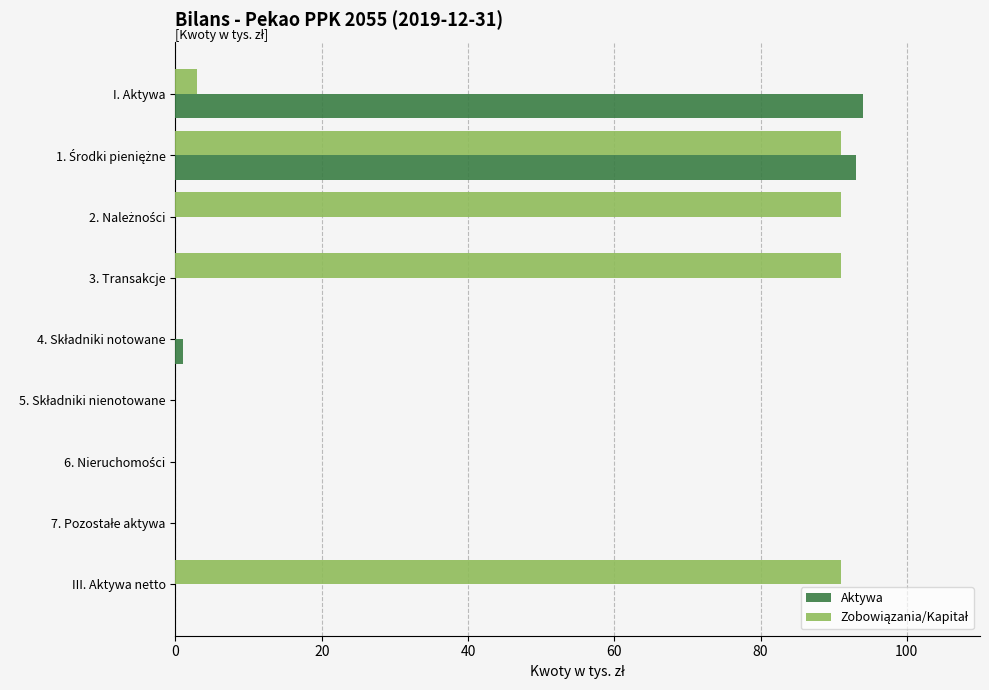

Is it true that Aktywa equals 64 at 3. Transakcje?

False